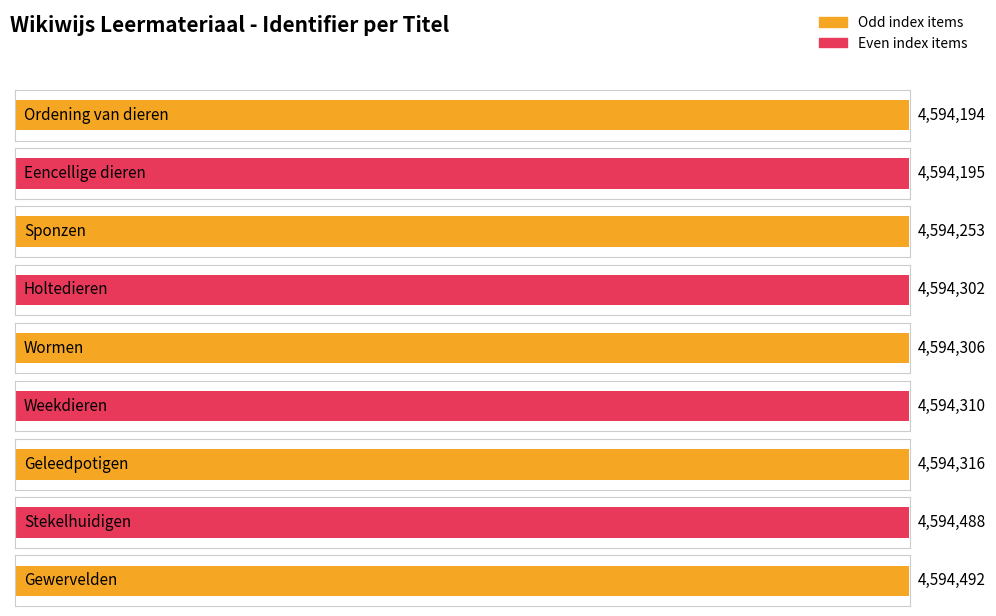

What is the change in value from Eencellige dieren to Wormen?

+111